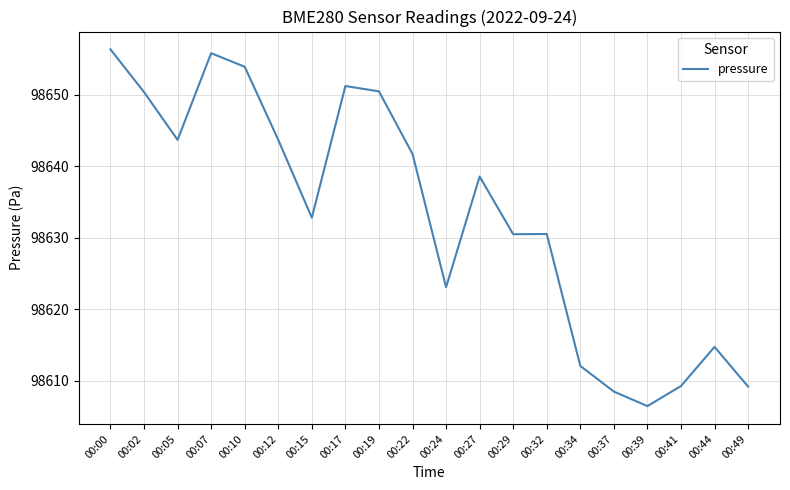

What is the greatest value displayed?

98656.3